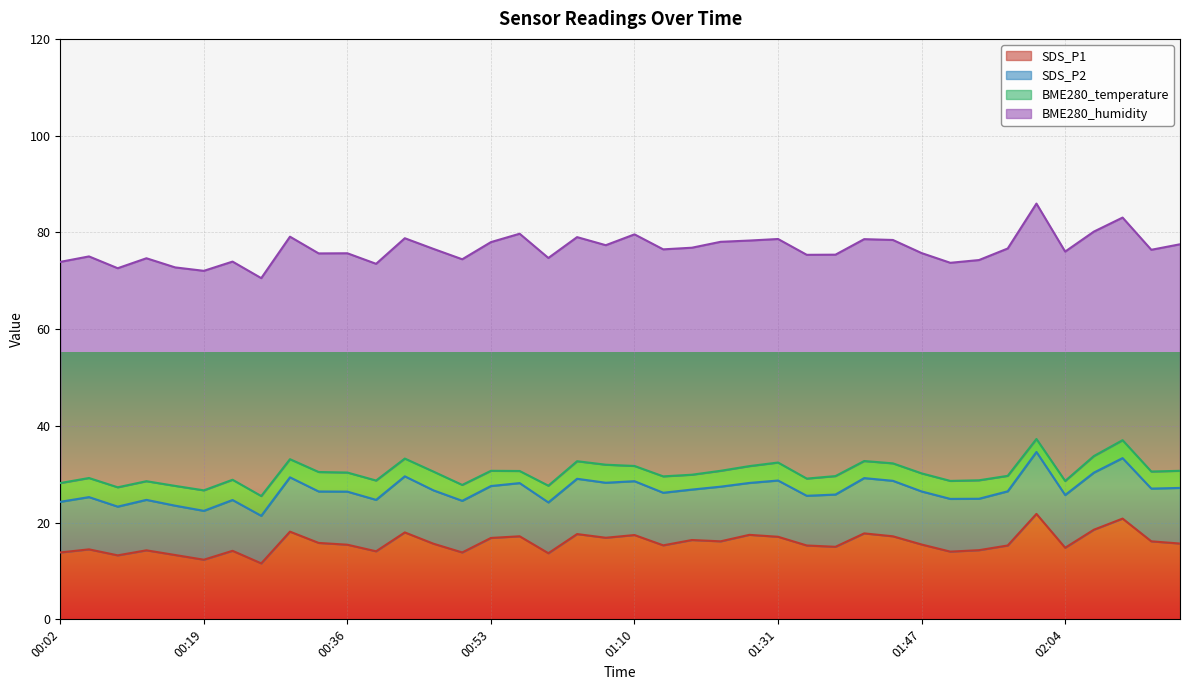

What is the greatest value displayed?

49.0